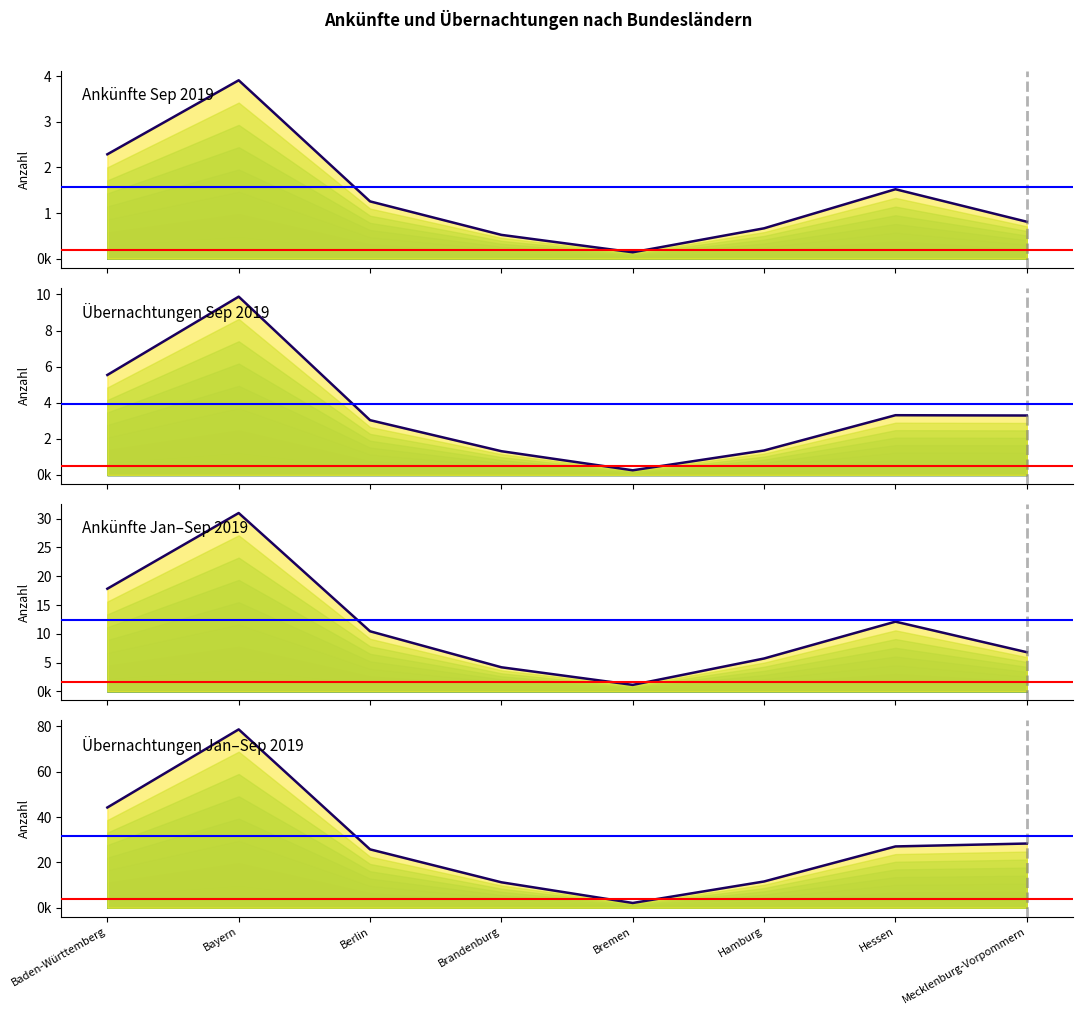

Does the chart display data point markers on the line(s)?

No